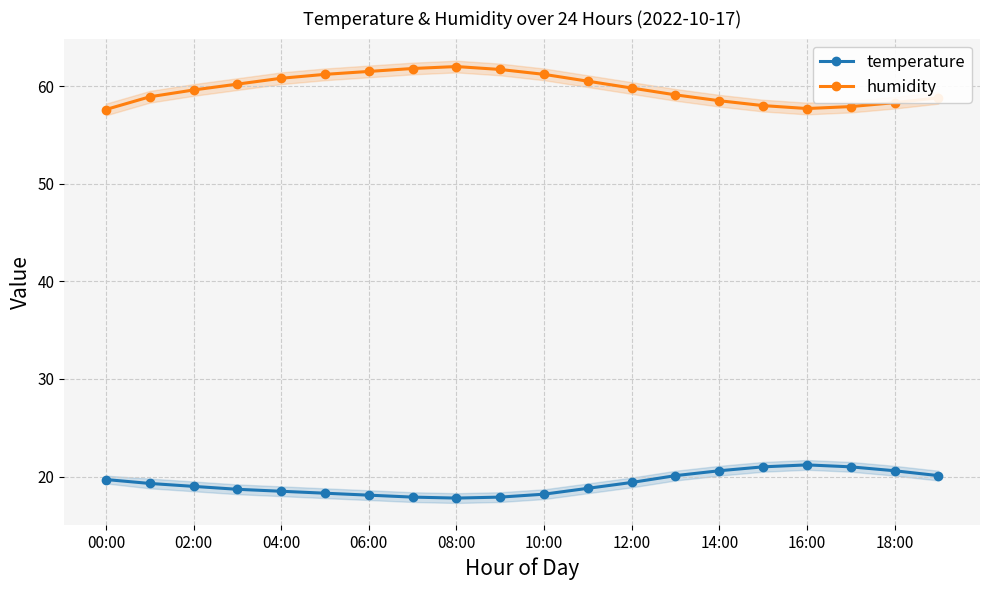

Is it true that temperature equals 20.6 at 14:00?

True